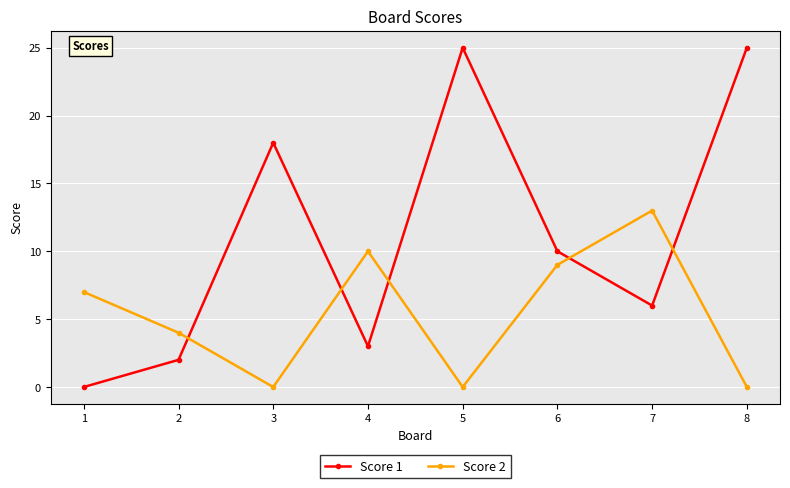

What are all the series names shown in the legend?

Score 1, Score 2